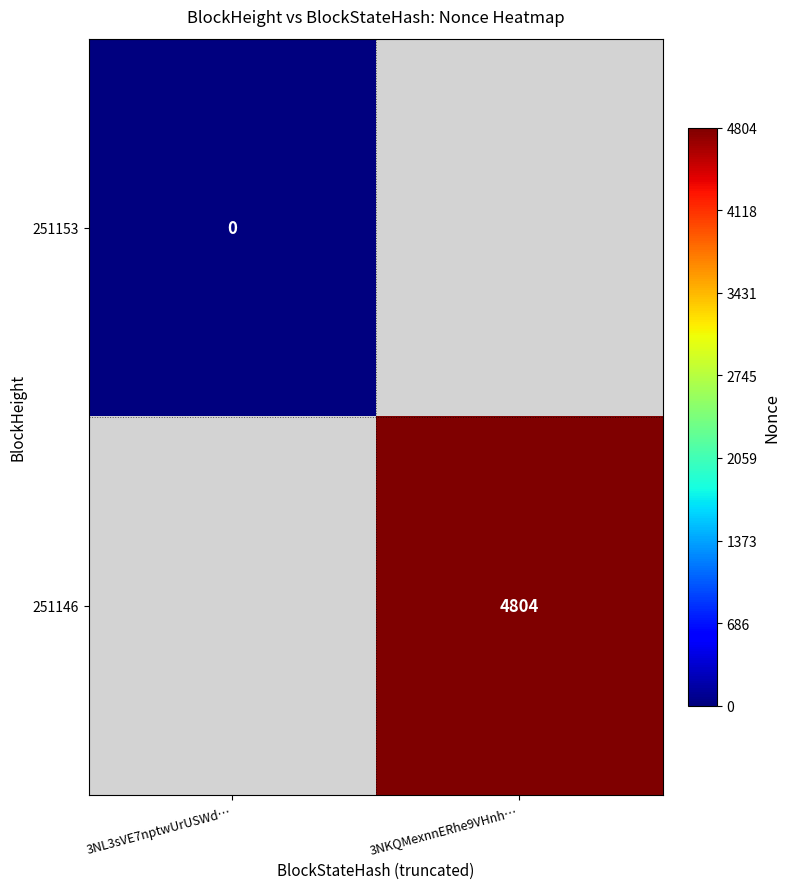

The 251146 series shows 4804 at 3NKQMexnnERhe9VHnh…. True or false?

True